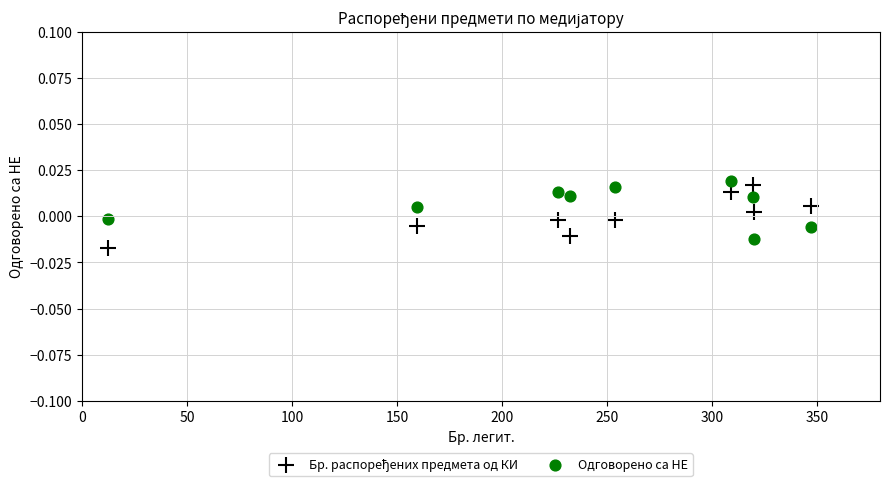

What is the X range (max minus min) for the scatter plot?

334.7